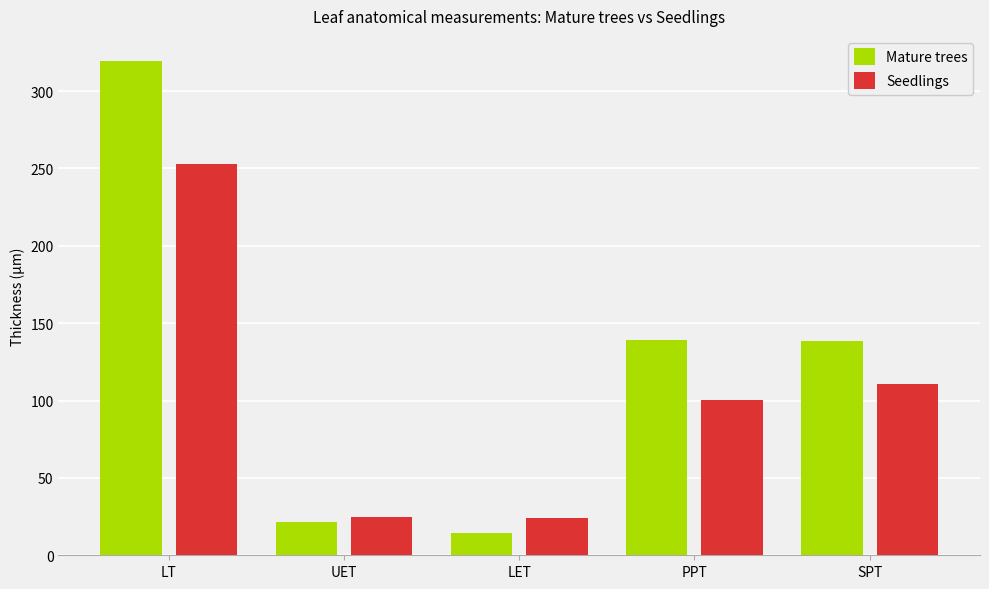

What is the difference between the maximum and minimum values in the Mature trees series?

305.0